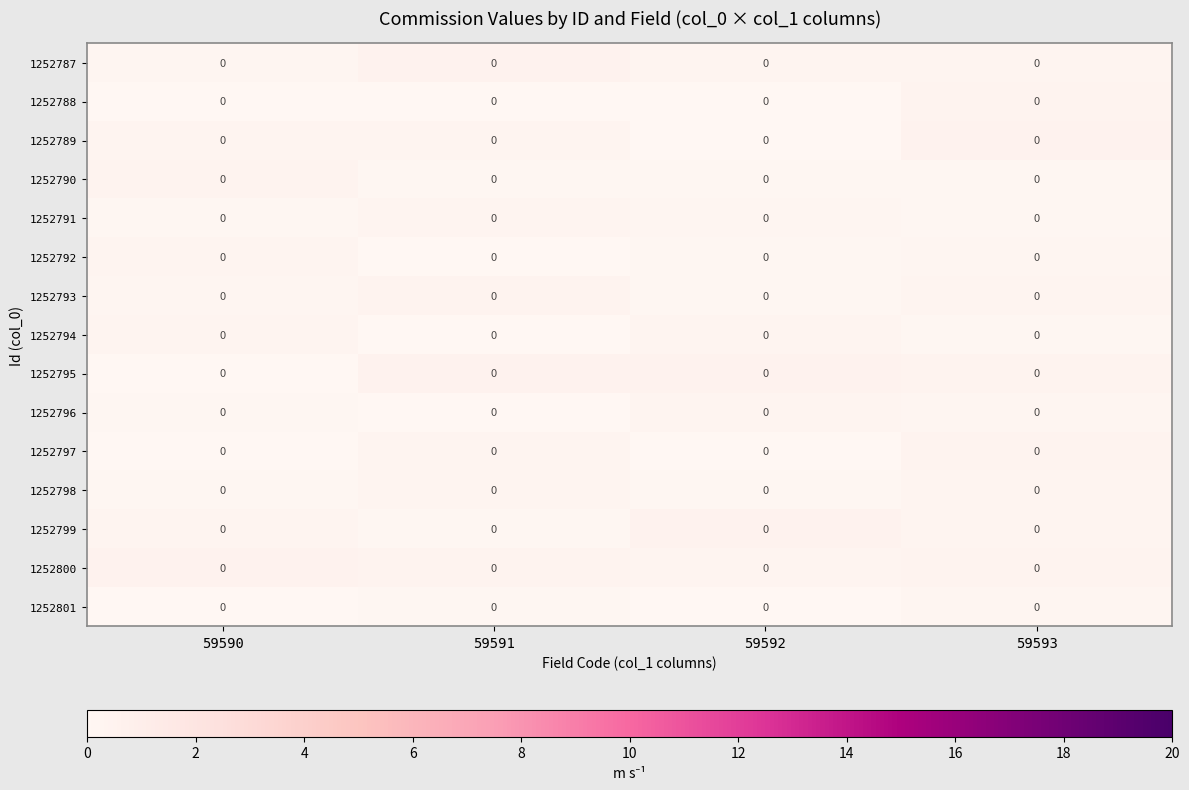

Which category has the highest value across all series?

59593